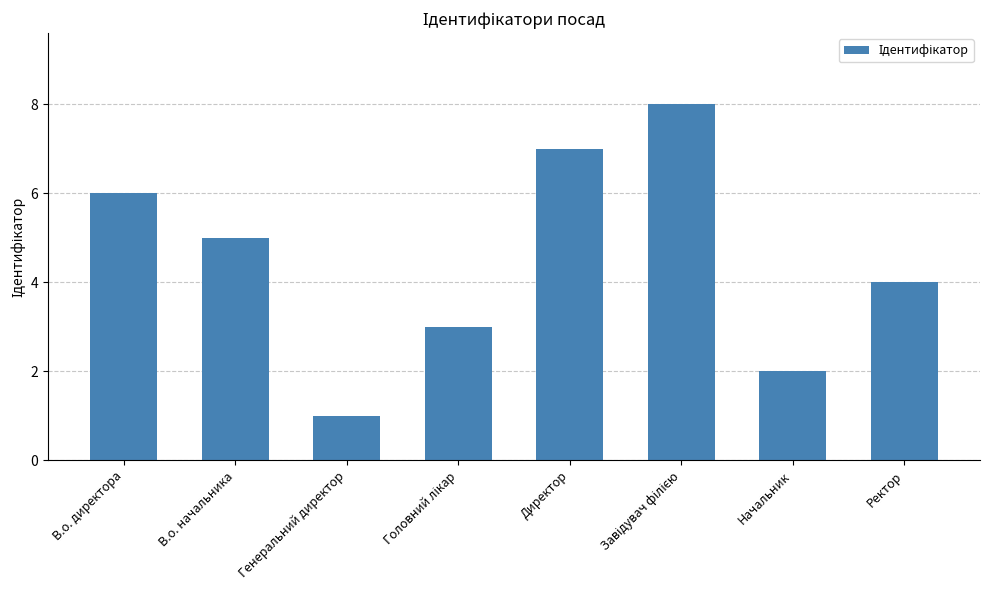

What position from the right is Ректор?

1